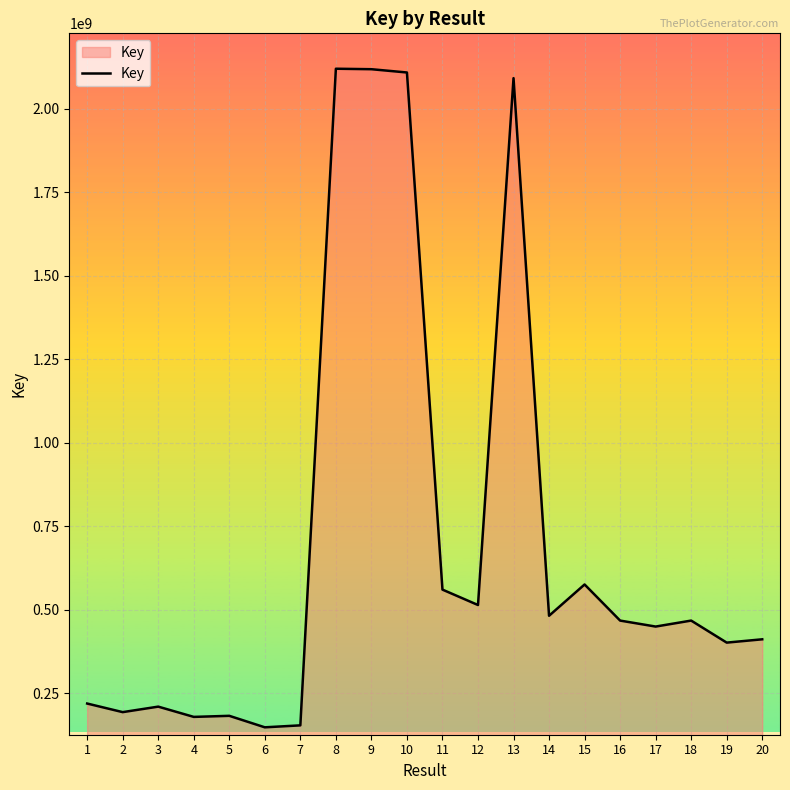

The chart shows a value of 2109064747 at 10. True or false?

True